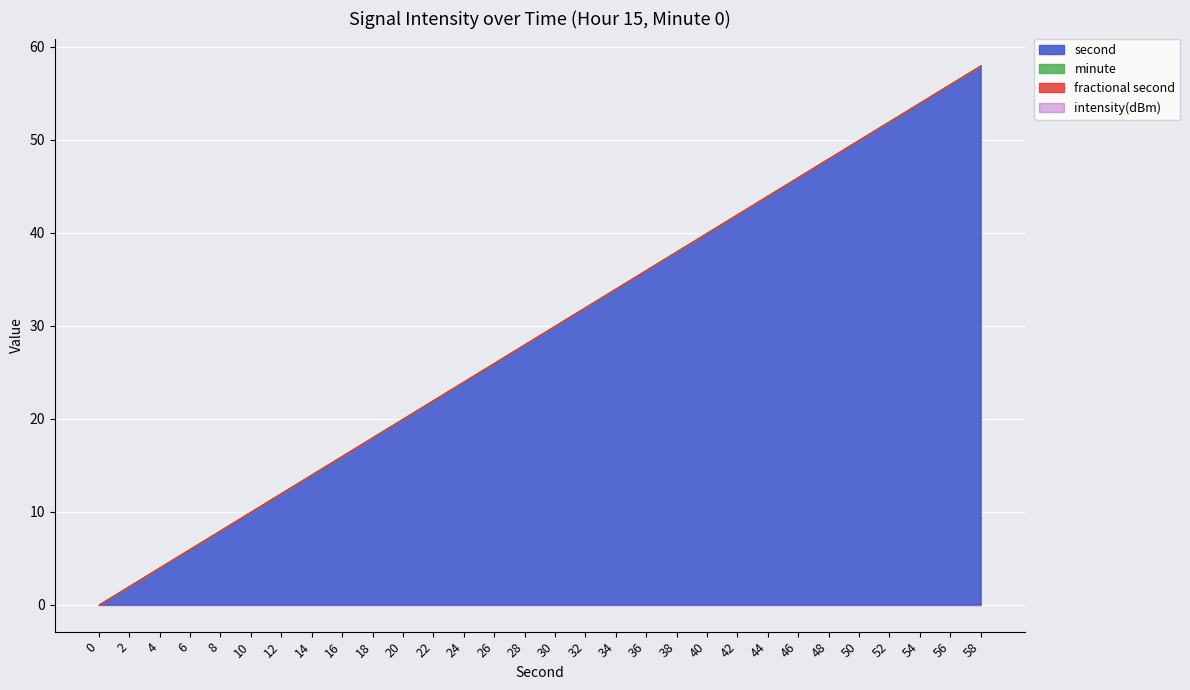

How many lines are shown in the chart?

4